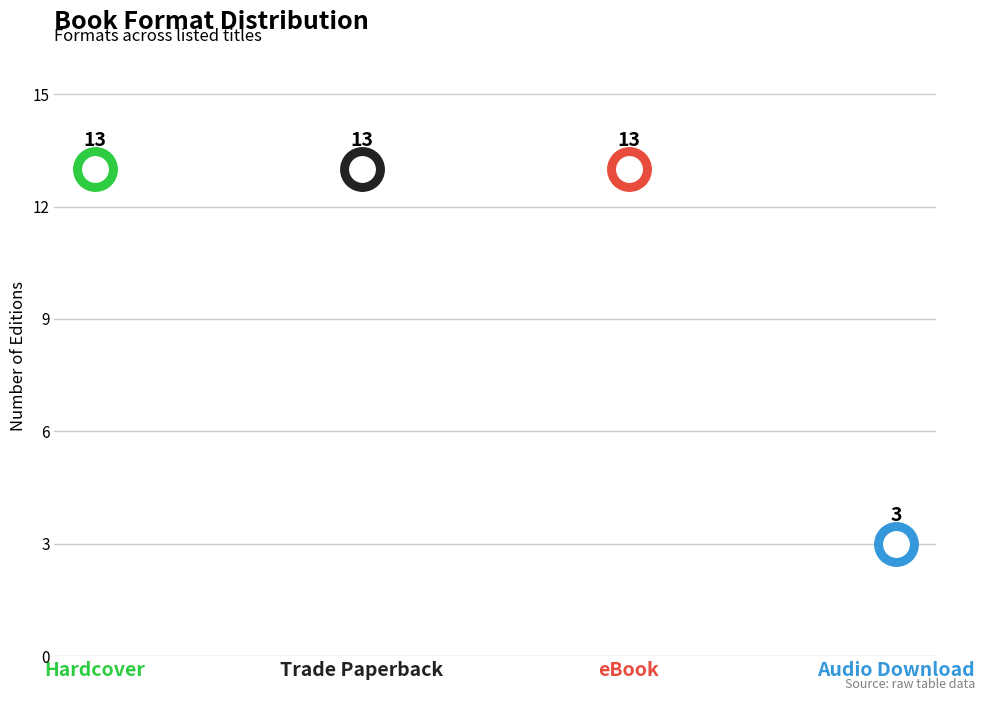

What is the ratio of the value at Trade Paperback to the value at Hardcover?

1.0